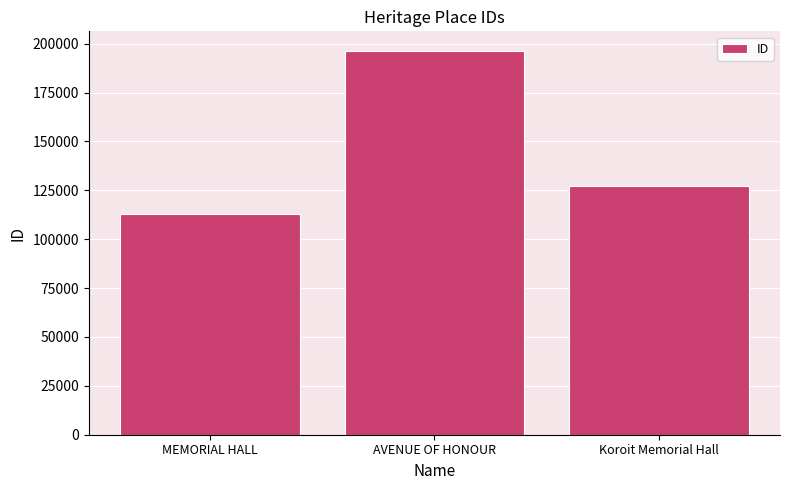

Are the bars grouped side by side (vs. stacked)?

No